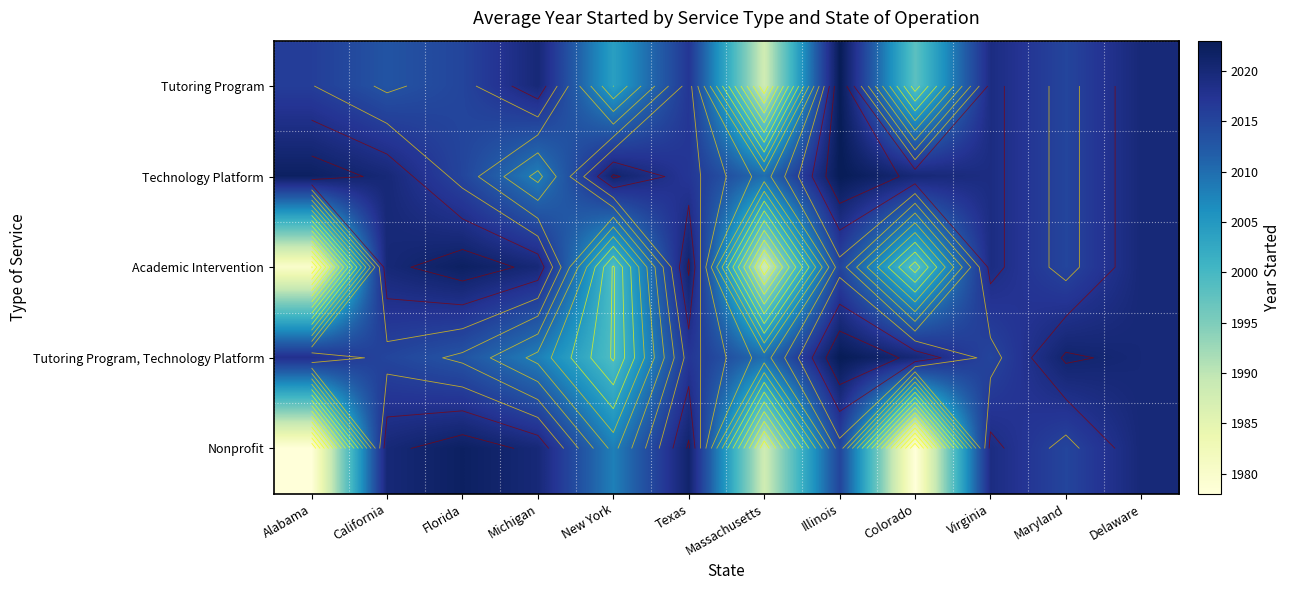

Which series changed the most between New York and Texas?

Academic Intervention